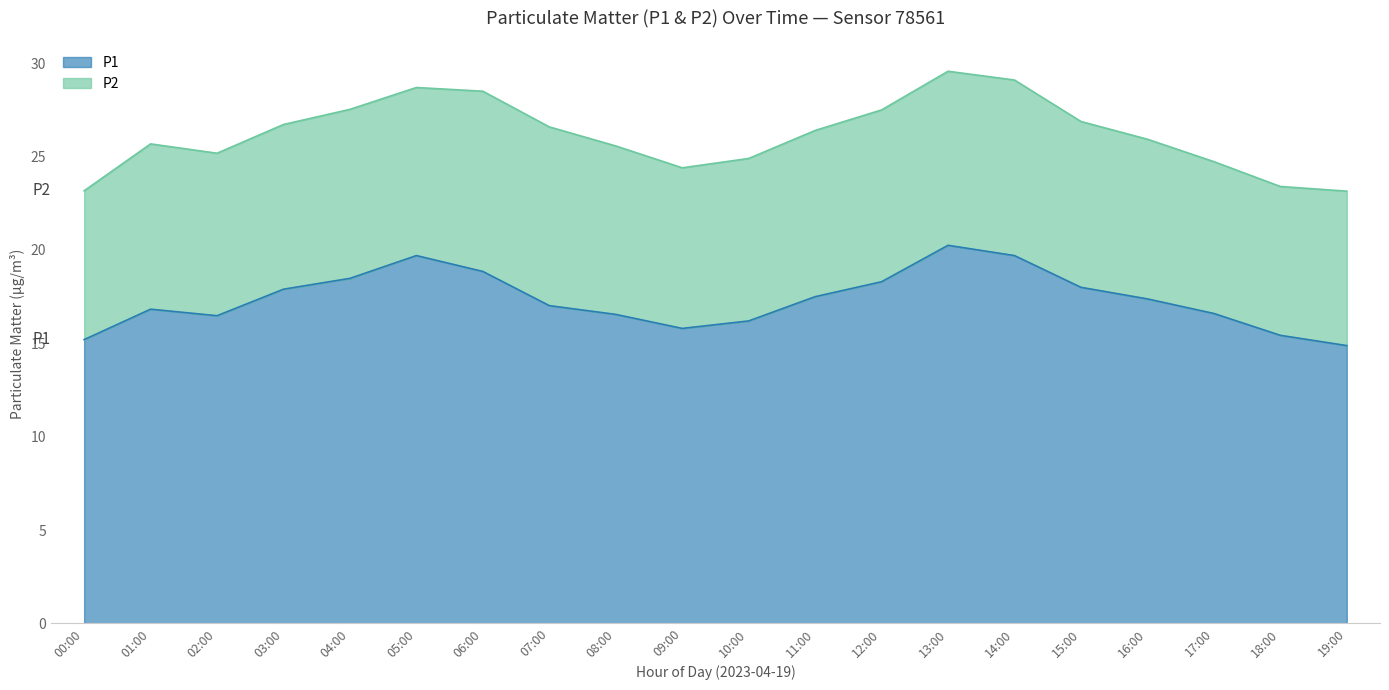

What is the maximum value shown in the chart?

20.2